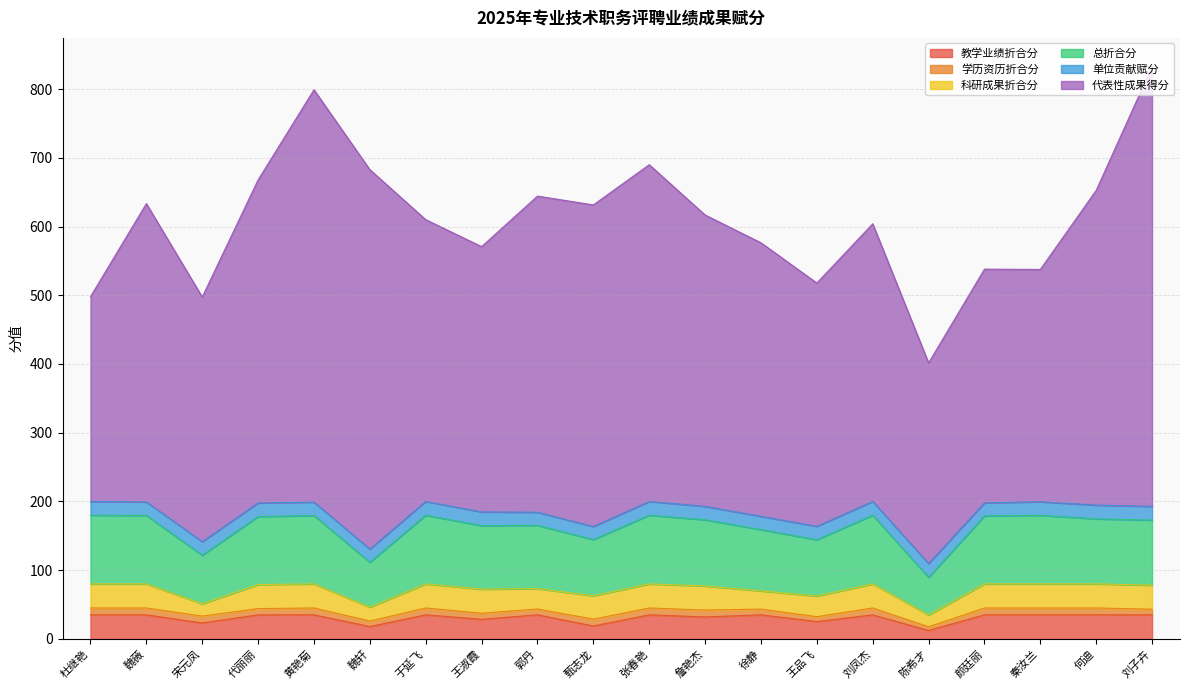

At how many categories does at least one series exceed 177?

20